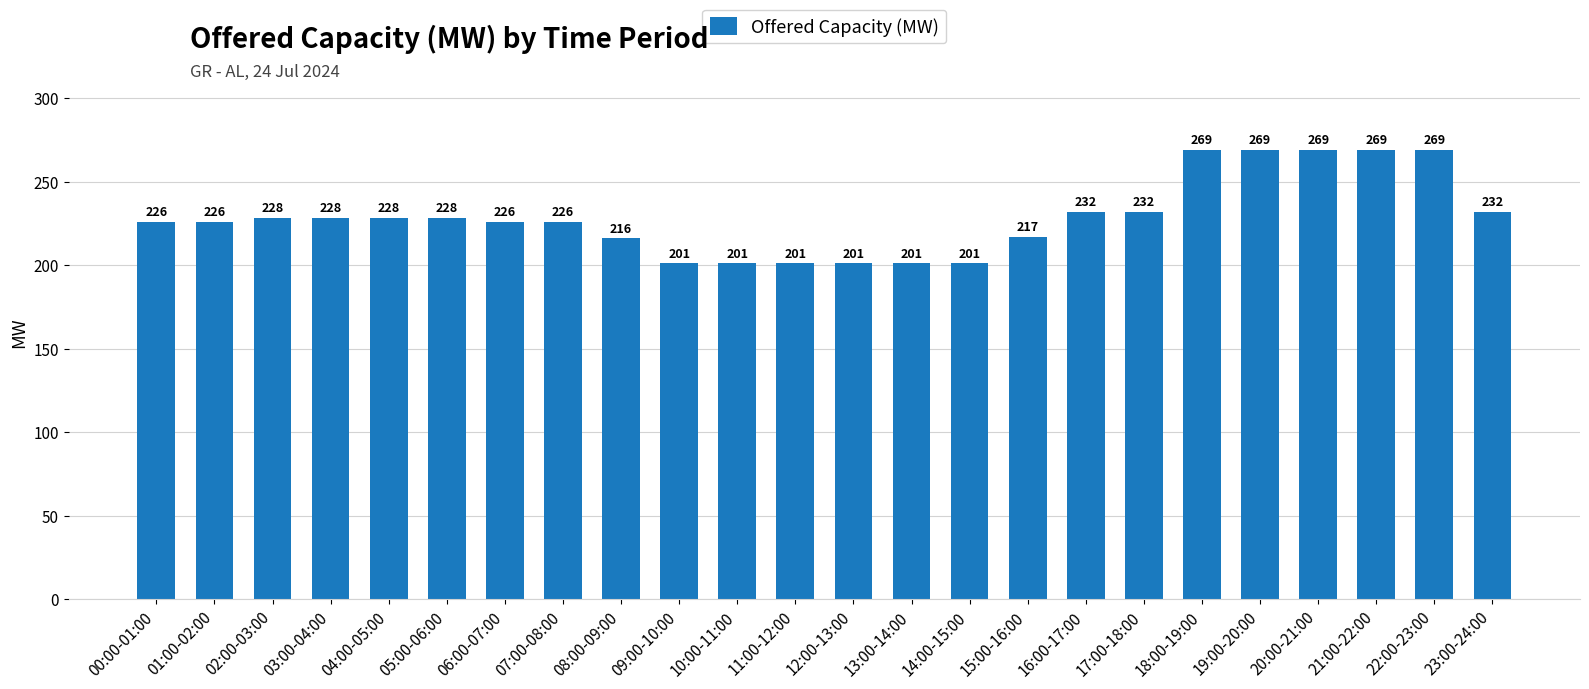

The chart shows a value of 269 at 21:00-22:00. True or false?

True